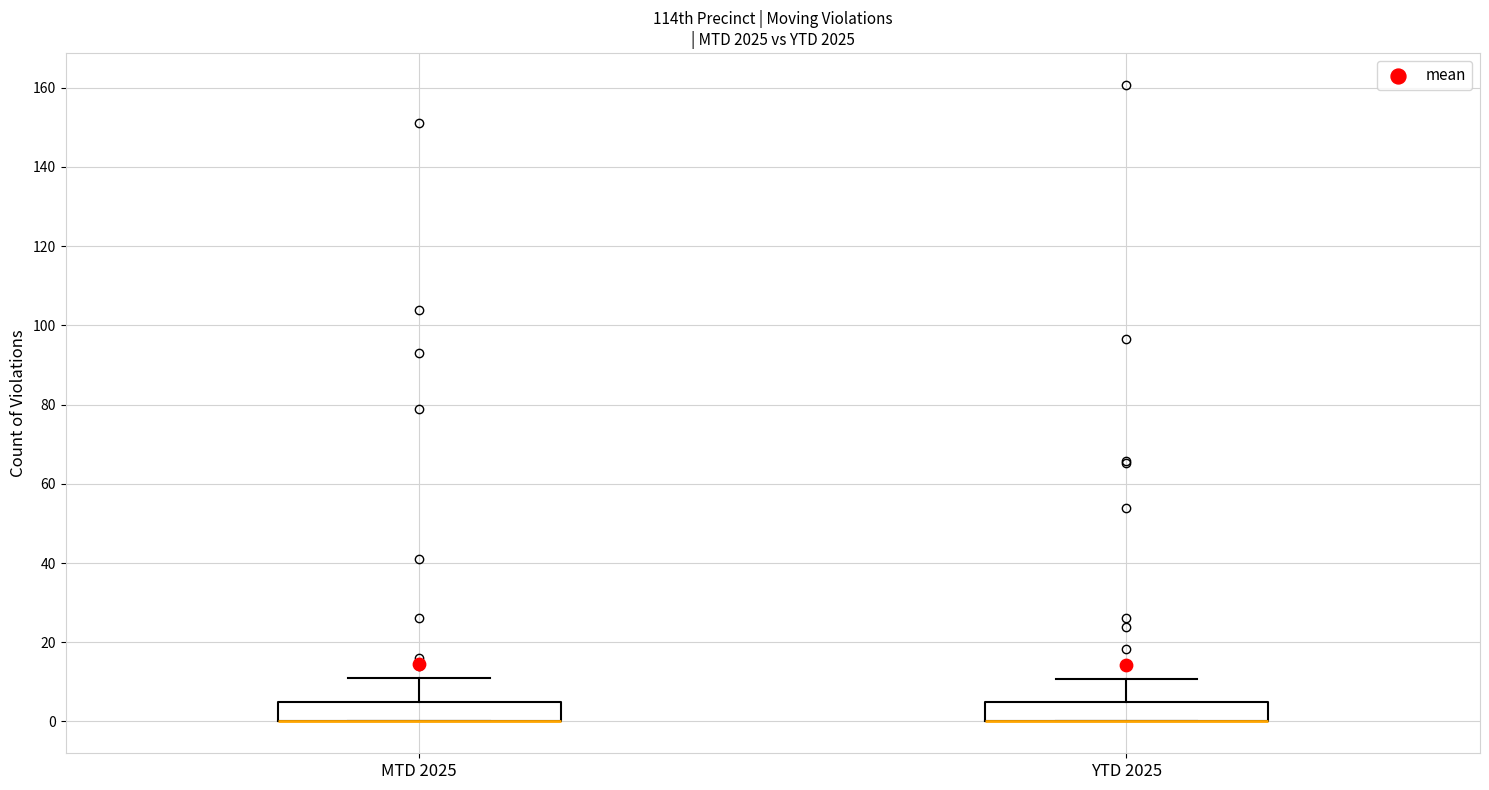

Where does the upper whisker of the box for YTD 2025 end on the y-axis? The values are not printed on the chart, so give them approximately, as read against the axis.

10